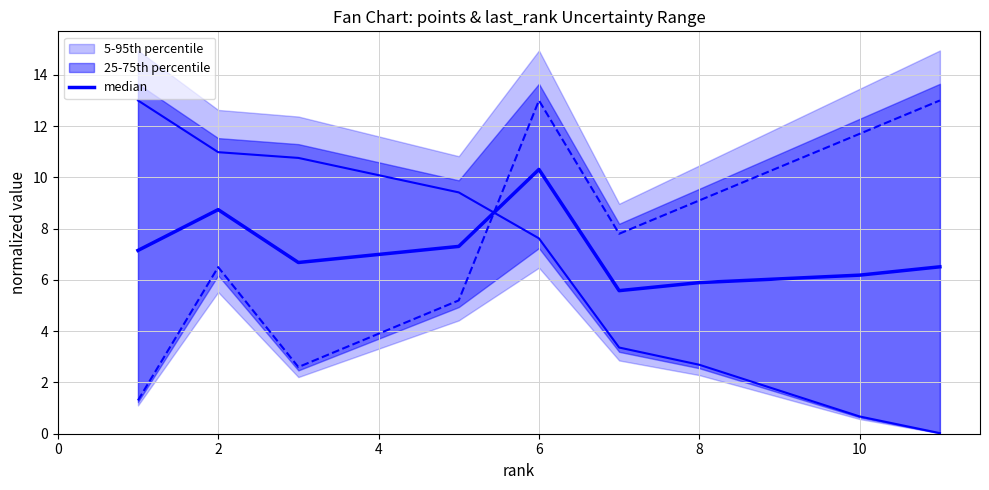

What is the spread (max minus min) of values at 2?

4.5